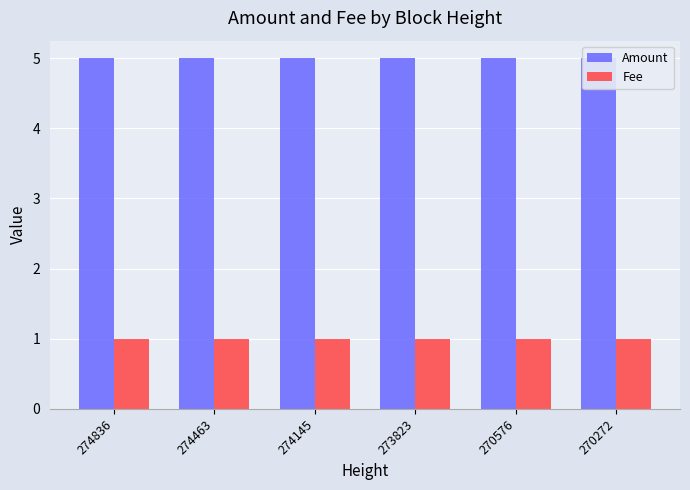

How many bars are there in each group?

2